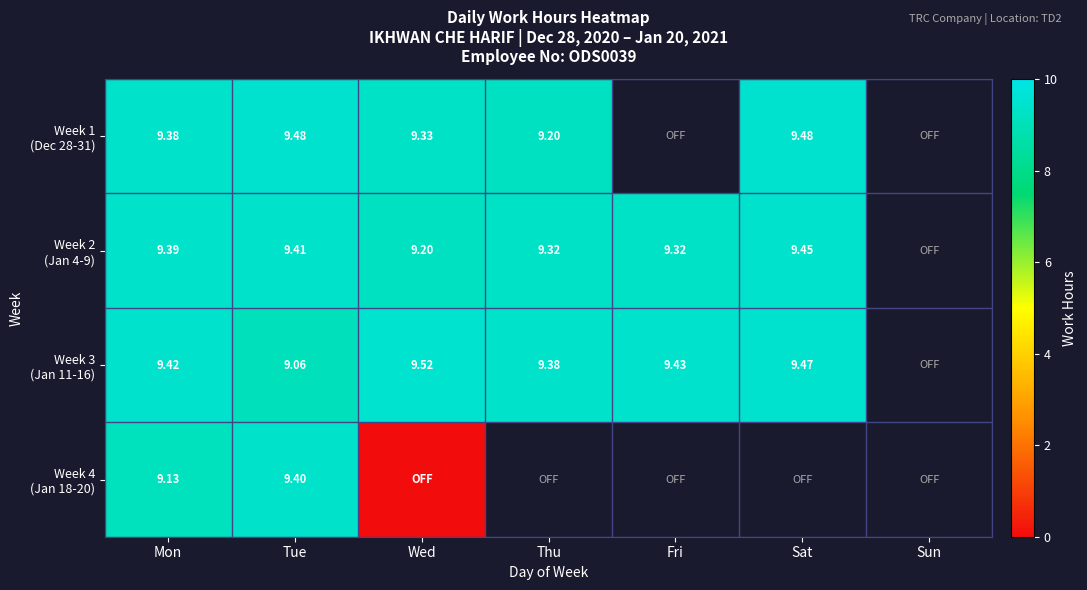

True or false: Week 4 (Jan 18-20) has a value of 0.0 at Wed.

True